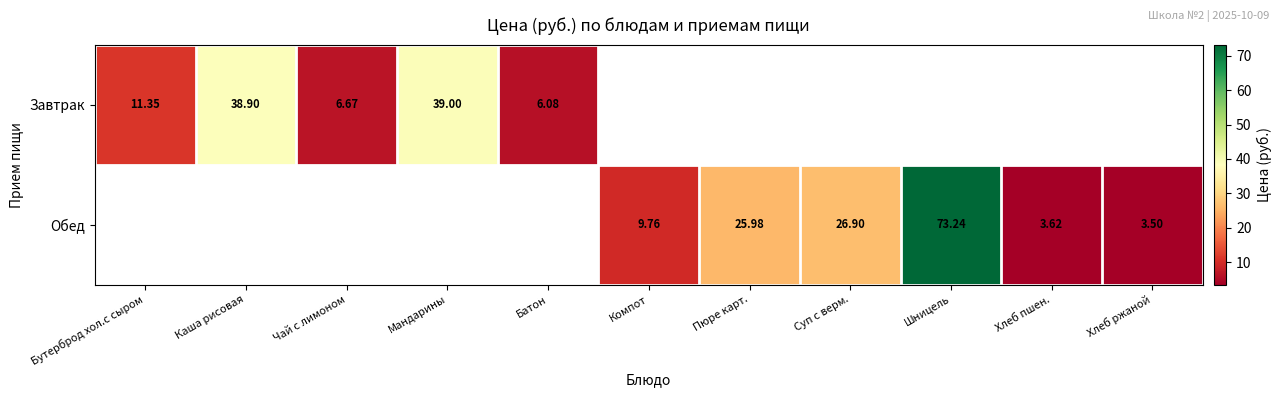

Is the value of Обед at Шницель greater than the value of Завтрак at Хлеб пшен.?

No